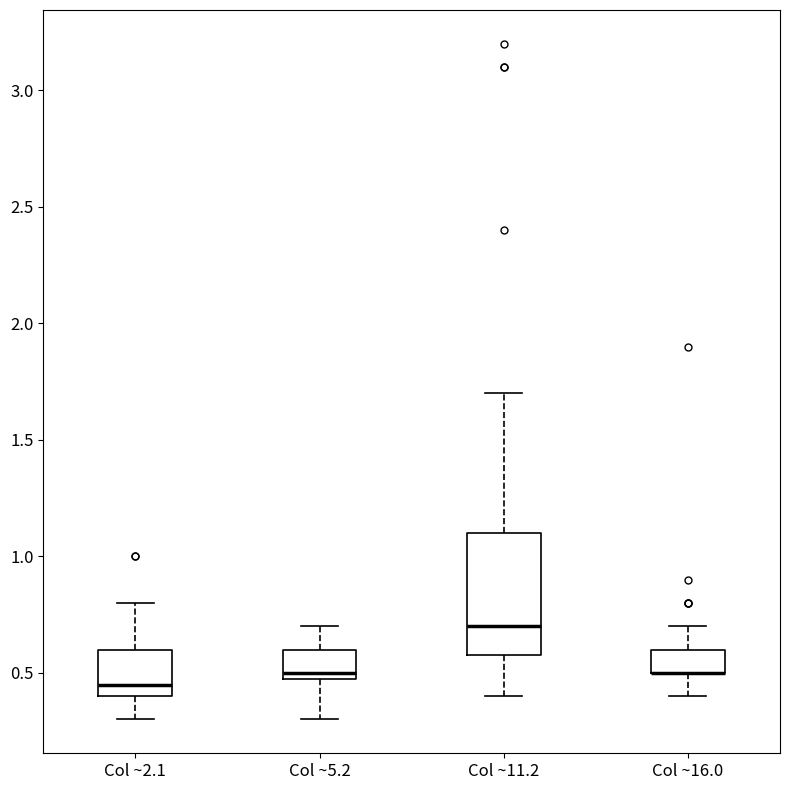

Reading left to right, transcribe this box plot: for each box, give where its median line is, the range the box spans, and where its two whiskers end, as read against the y-axis. The values are not printed on the chart, so give them approximately, as read against the axis.

Col ~2.1: median 0.45, box 0.40 to 0.60, whiskers 0.30 to 0.80
Col ~5.2: median 0.50 (just above the box's lower edge), box 0.50 to 0.60, whiskers 0.30 to 0.70
Col ~11.2: median 0.70, box 0.60 to 1.10, whiskers 0.40 to 1.70
Col ~16.0: median 0.50 (drawn on the box's lower edge), box 0.50 to 0.60, whiskers 0.40 to 0.70